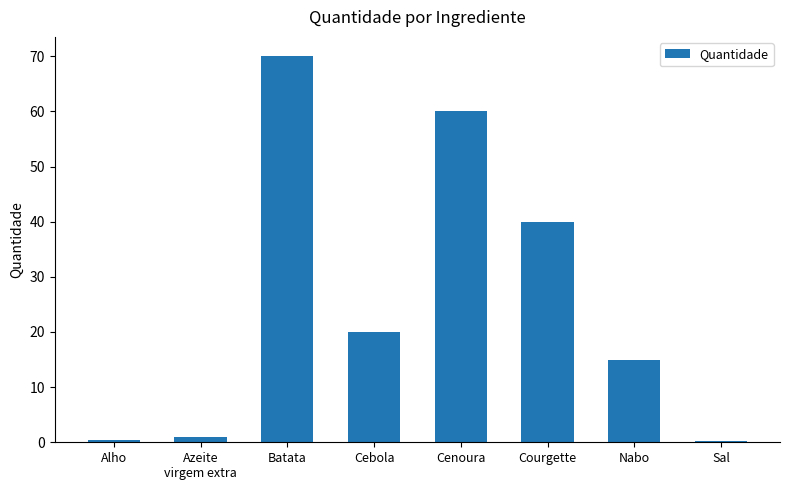

Reading left to right, extract all data points from this chart.

0.5	1.0	70.0	20.0	60.0	40.0	15.0	0.2